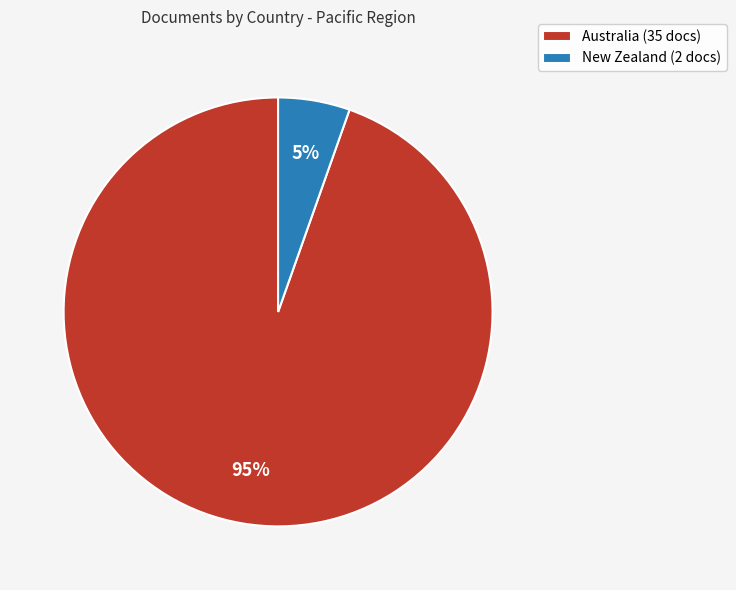

To the nearest percent, what portion does Australia represent?

95%